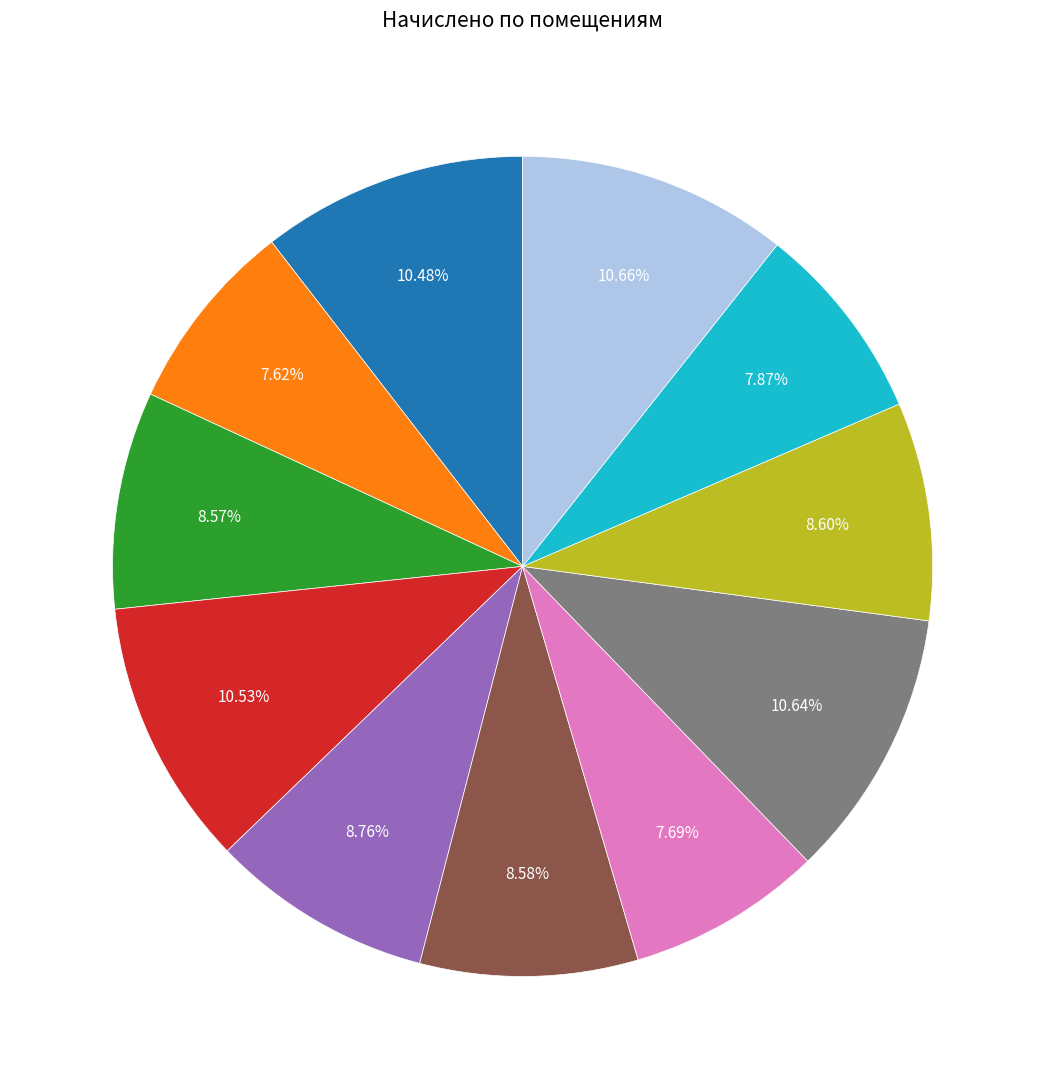

Is there any slice that represents more than half of the pie?

No